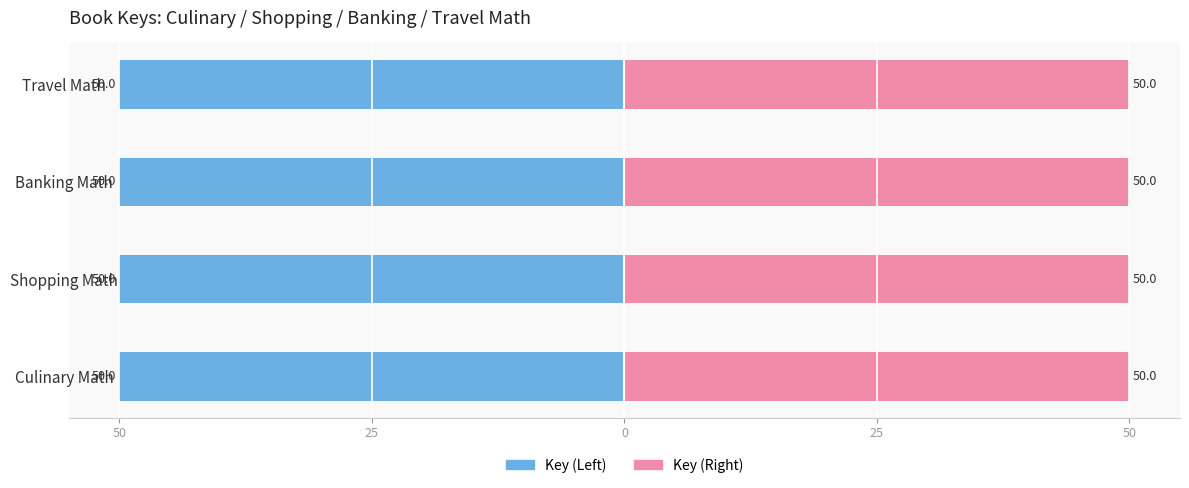

What is the highest value of the Key (Right) series?

50.0